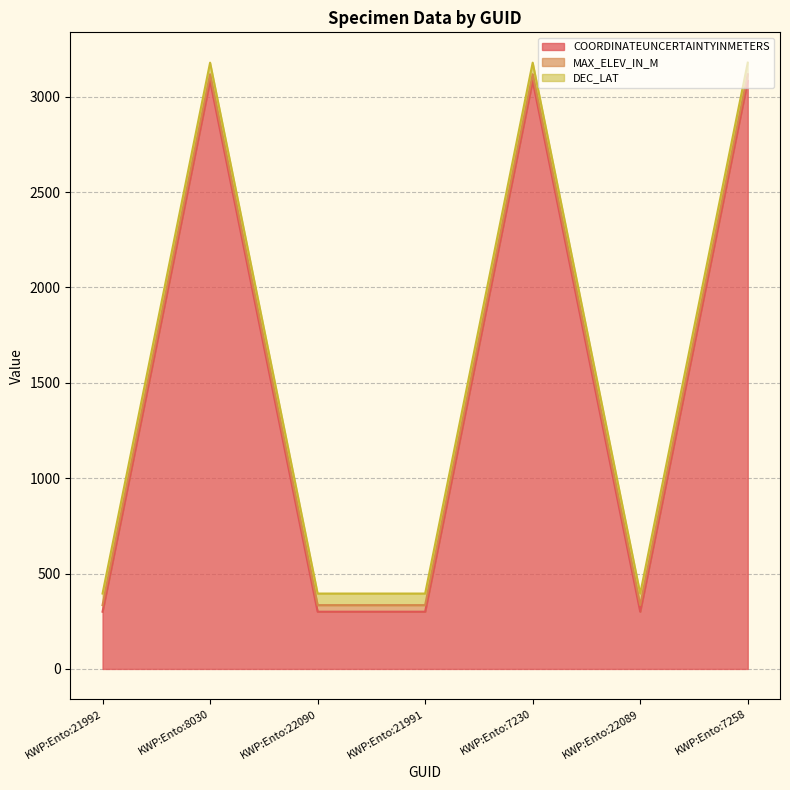

What is the maximum value for COORDINATEUNCERTAINTYINMETERS?

3083.0